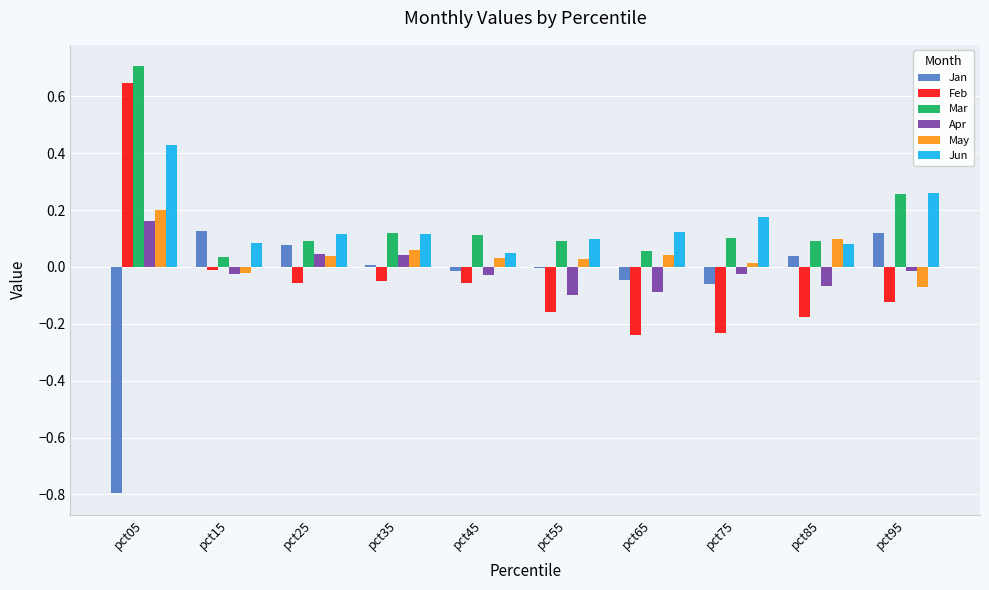

Where does the Feb series first go above 0?

pct05